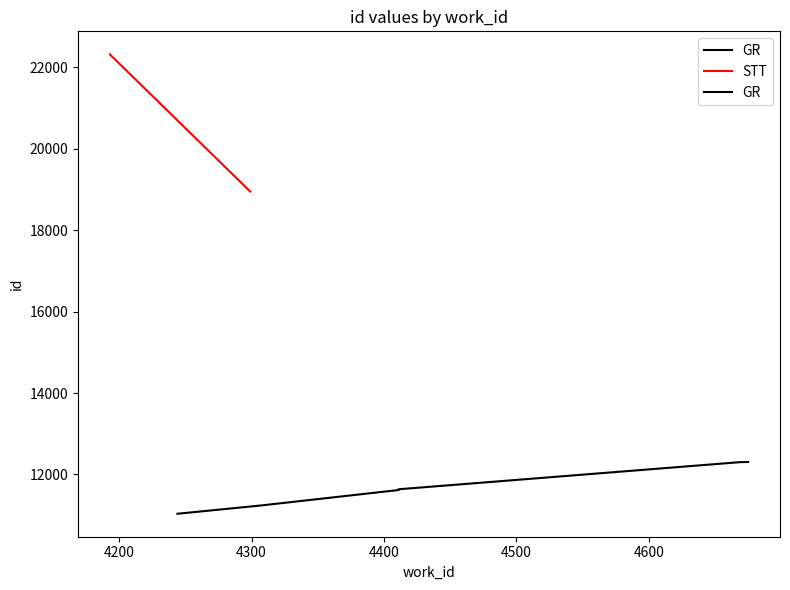

What is the minimum value shown in the chart?

11036